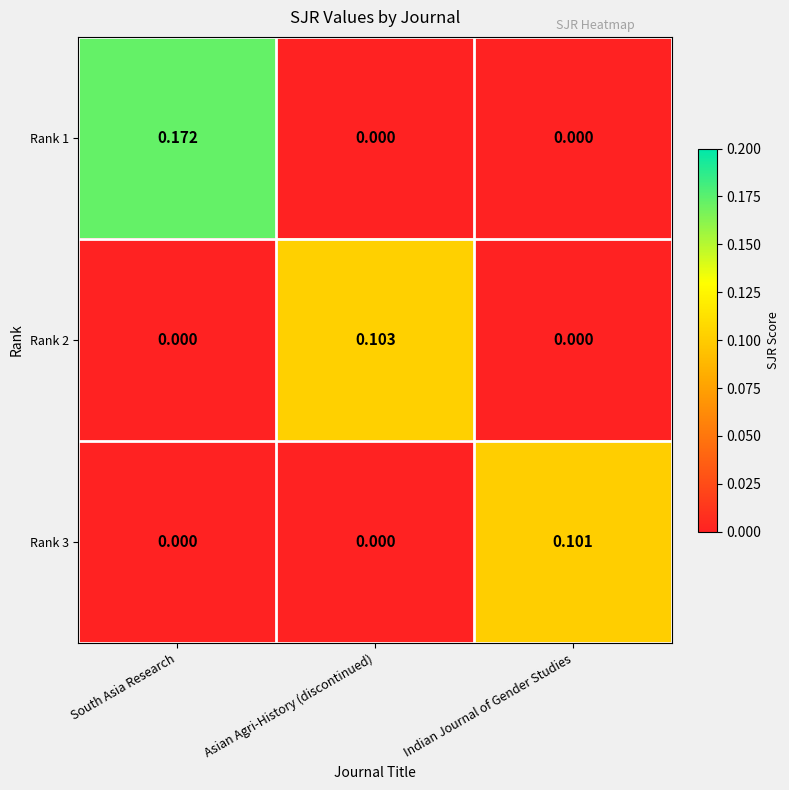

Which category has the highest value across all series?

South Asia Research